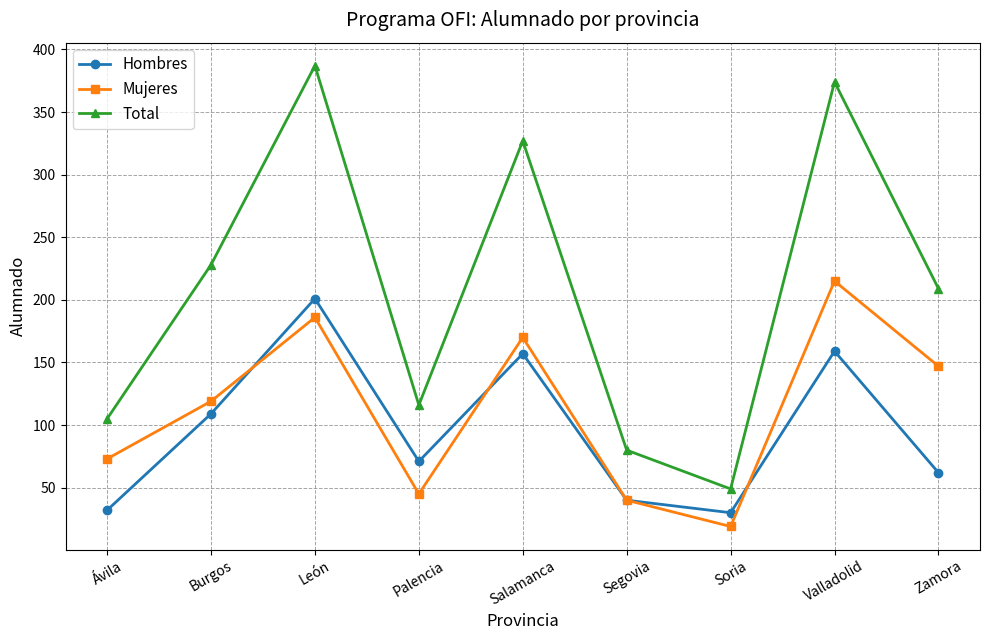

What is the difference between the Hombres values at Zamora and Burgos?

47